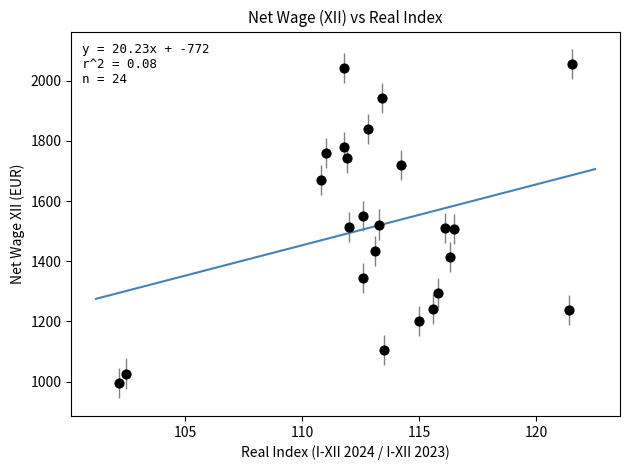

What is the range of Y values (max minus min)?

1061